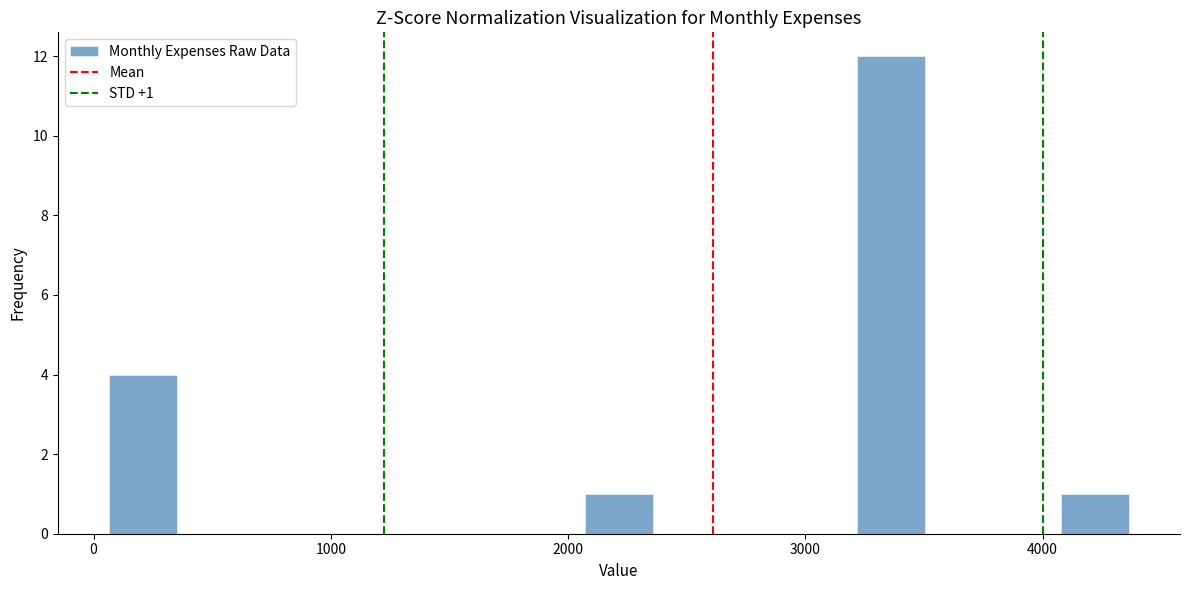

Around what value on the x-axis is the tallest bar? Give the approximate position of its centre, as read against the axis.

3400